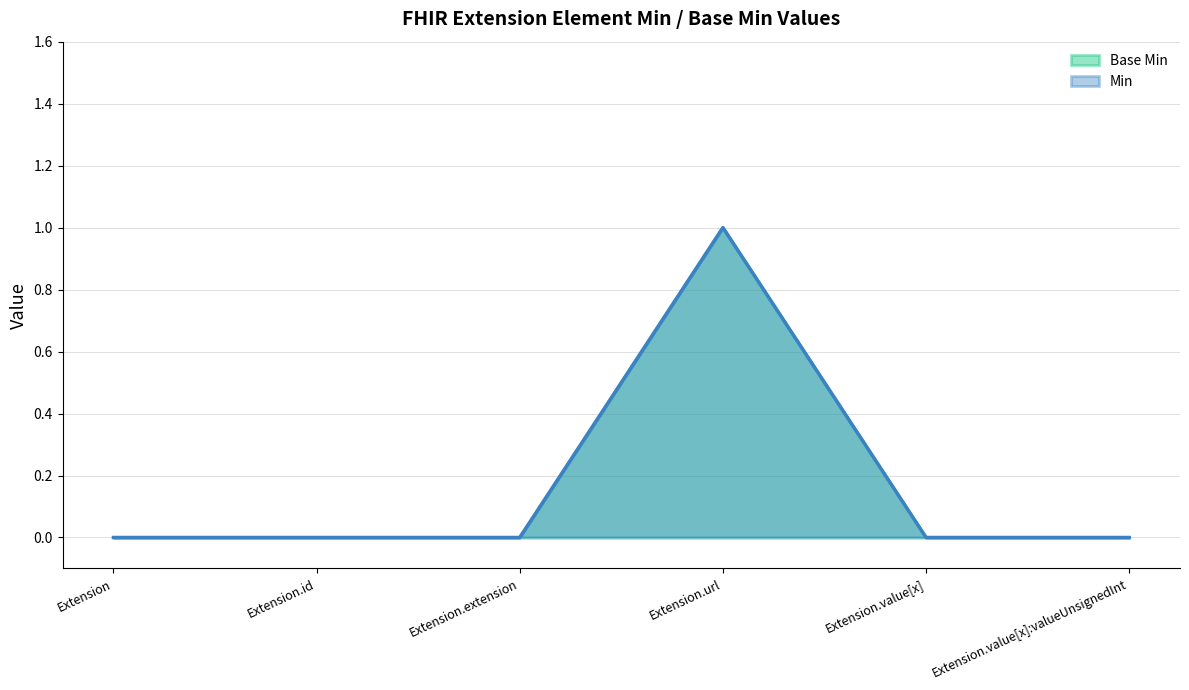

How many Min values are between 0 and 1?

6